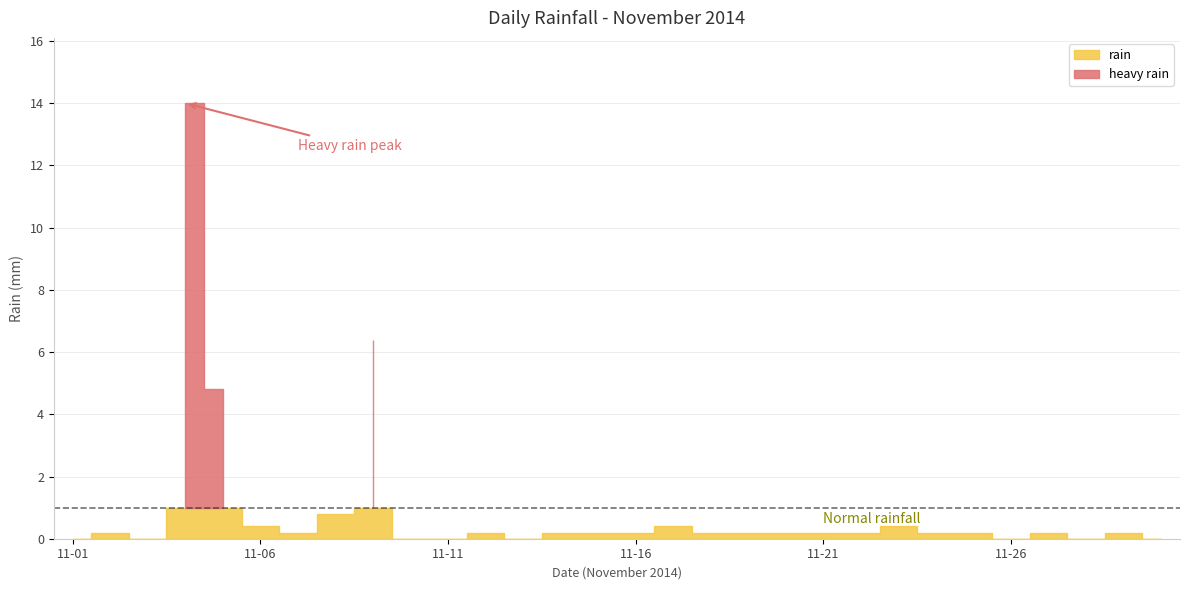

What is the greatest value displayed?

14.0